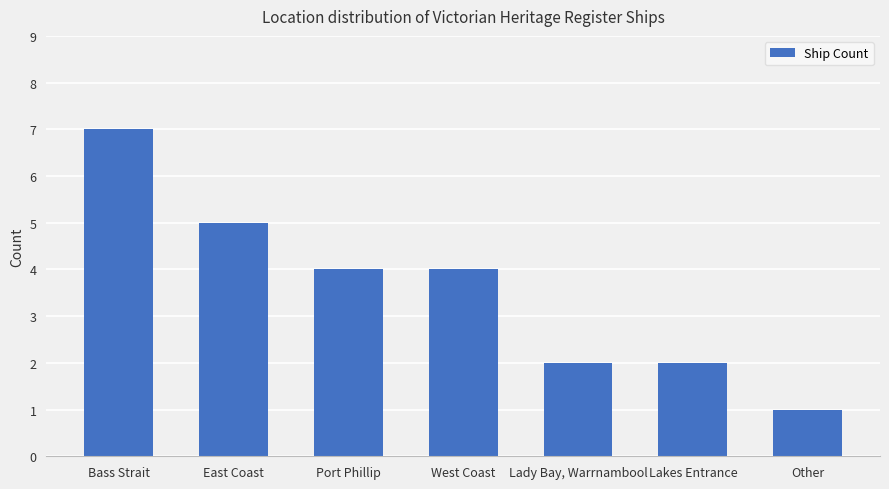

The chart shows a value of 4 at West Coast. True or false?

True